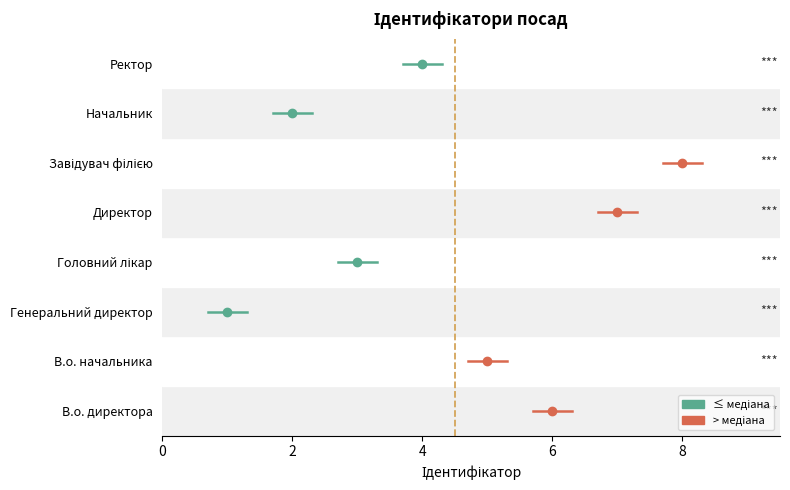

List the labels in order of value, largest first.

Завідувач філією, Директор, В.о. директора, В.о. начальника, Ректор, Головний лікар, Начальник, Генеральний директор